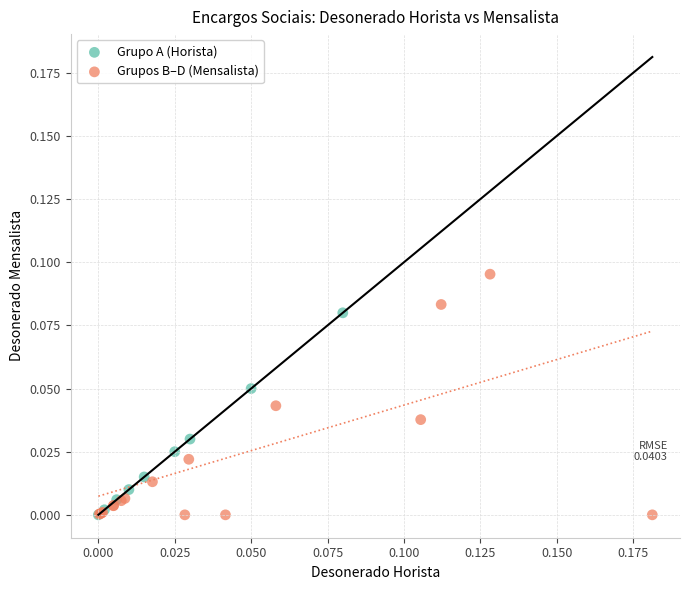

Which series reaches the maximum Y coordinate?

Grupos B–D (Mensalista)